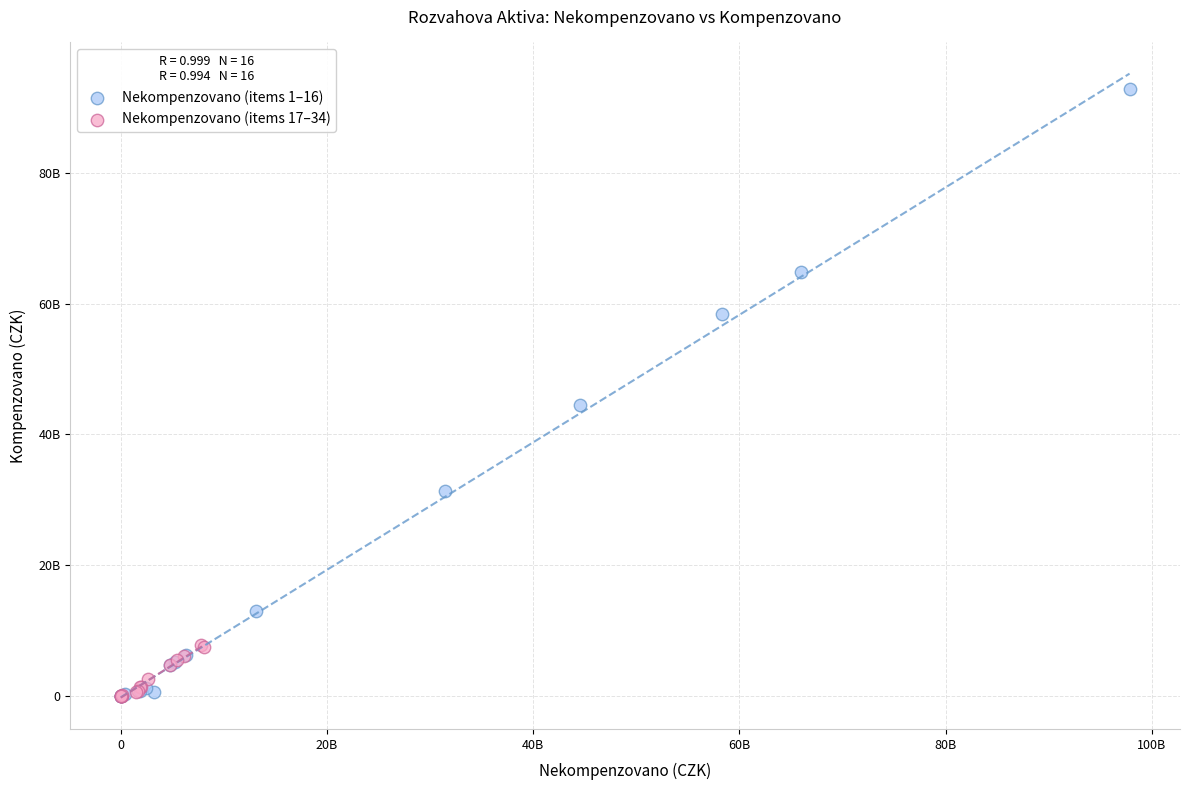

What are all the series names shown in the legend?

Nekompenzovano (items 1–16), Nekompenzovano (items 17–34)